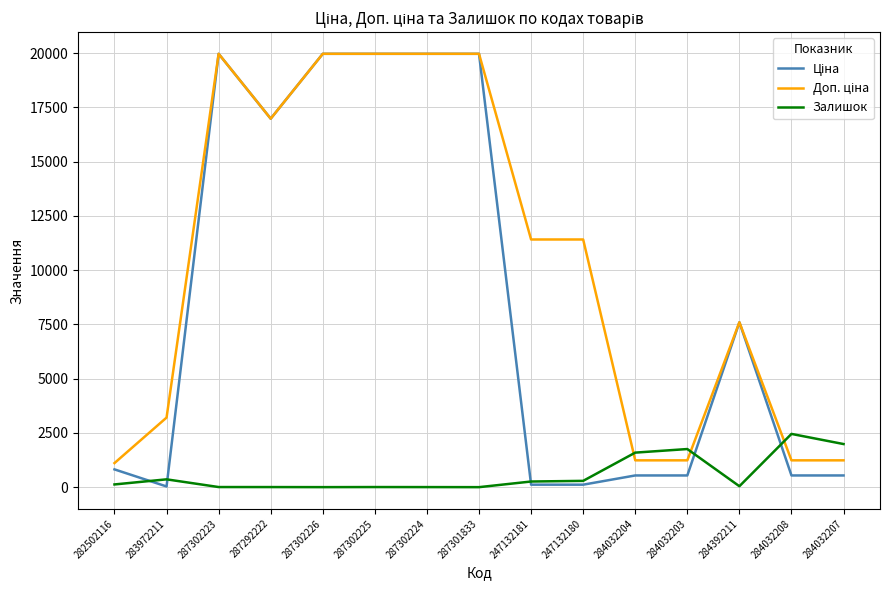

True or false: Залишок has a value of 3109.7 at 284032203.

False